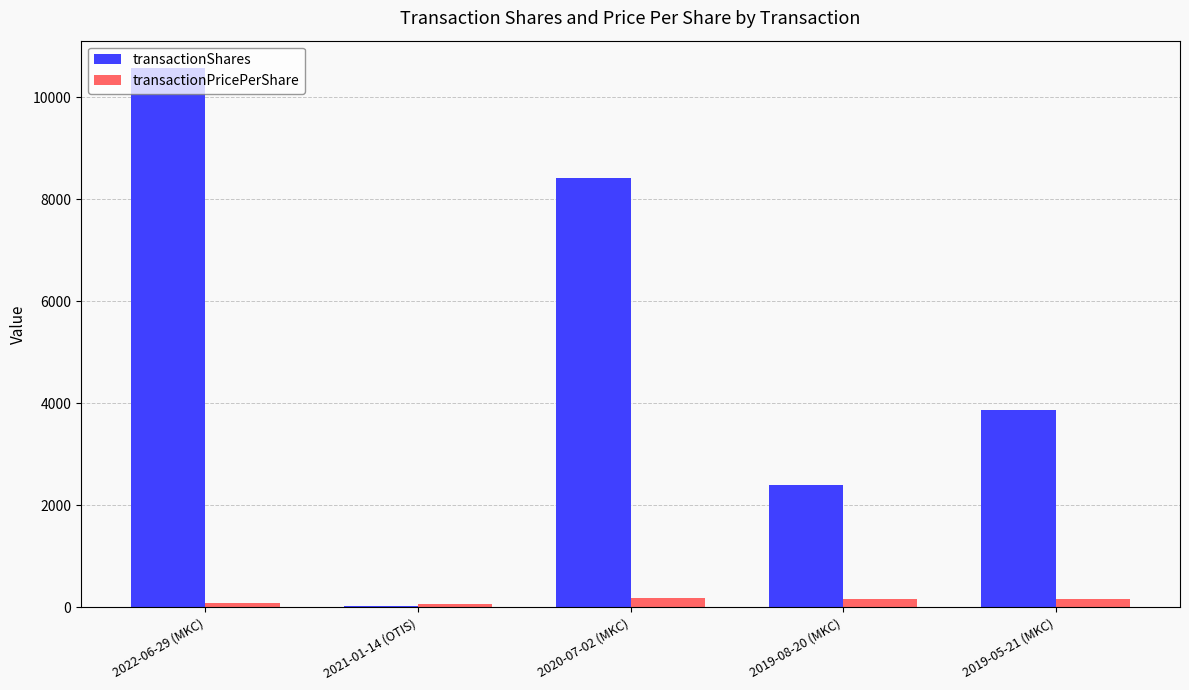

Is the value of transactionShares at 2019-05-21 (MKC) greater than the value of transactionPricePerShare at 2020-07-02 (MKC)?

Yes